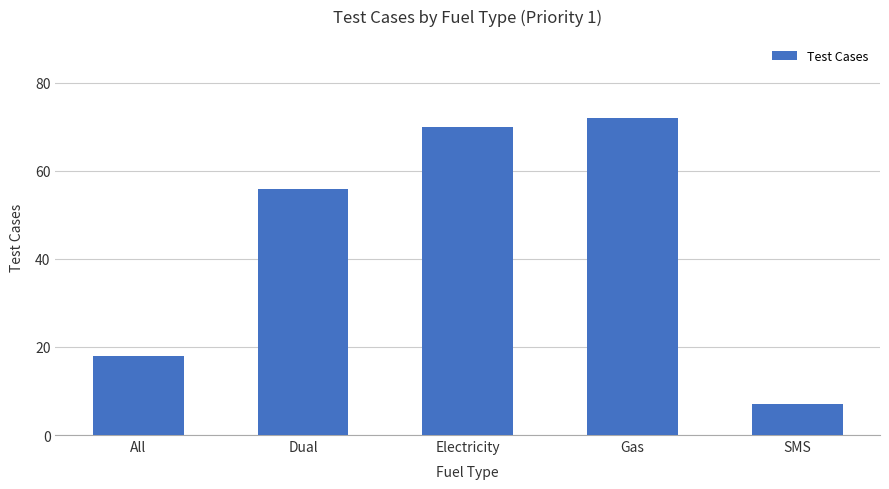

Reading left to right, list all the values displayed in this chart.

All=18	Dual=56	Electricity=70	Gas=72	SMS=7